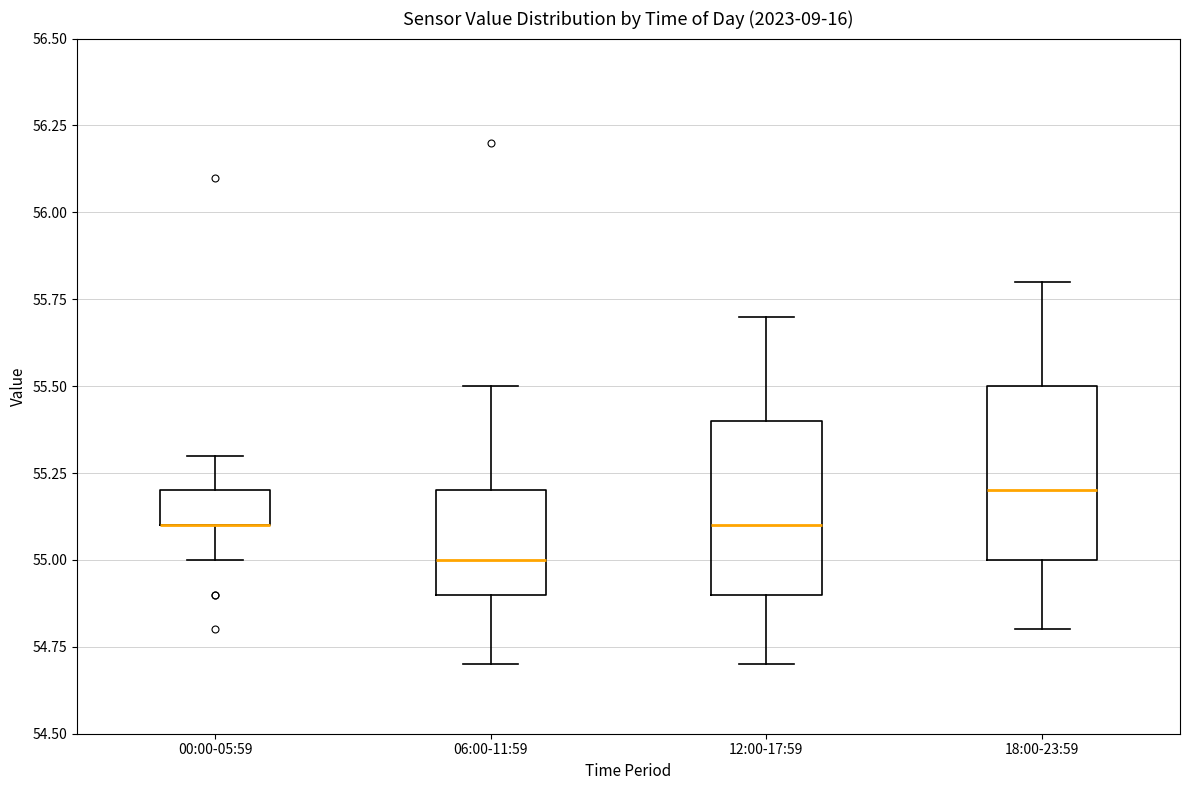

Reading left to right, transcribe this box plot: for each box, give where its median line is, the range the box spans, and where its two whiskers end, as read against the y-axis. The values are not printed on the chart, so give them approximately, as read against the axis.

00:00-05:59: median 55.1 (drawn on the box's lower edge), box 55.1 to 55.2, whiskers 55.0 to 55.3
06:00-11:59: median 55.0, box 54.9 to 55.2, whiskers 54.7 to 55.5
12:00-17:59: median 55.1, box 54.9 to 55.4, whiskers 54.7 to 55.7
18:00-23:59: median 55.2, box 55.0 to 55.5, whiskers 54.8 to 55.8